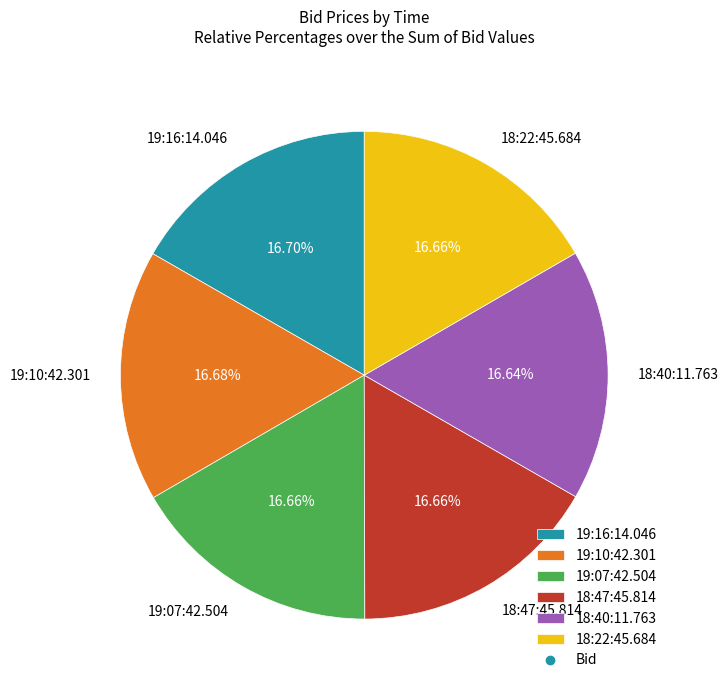

The 19:10:42.301 slice represents 31% of the pie. True or false?

False